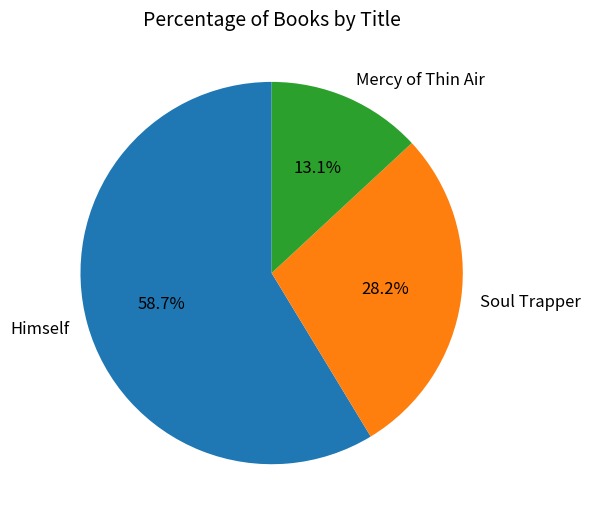

What percentage is NOT represented by Mercy of Thin Air?

86.9%